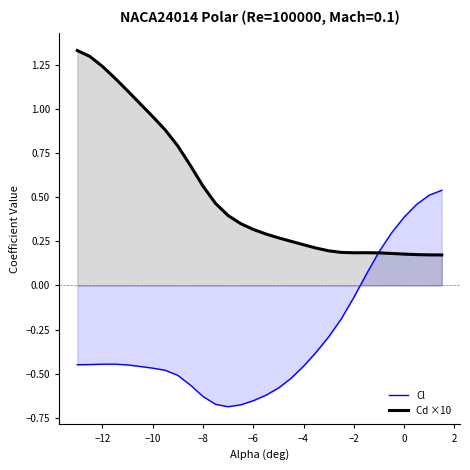

True or false: Cl has a value of -0.8 at −10.

False